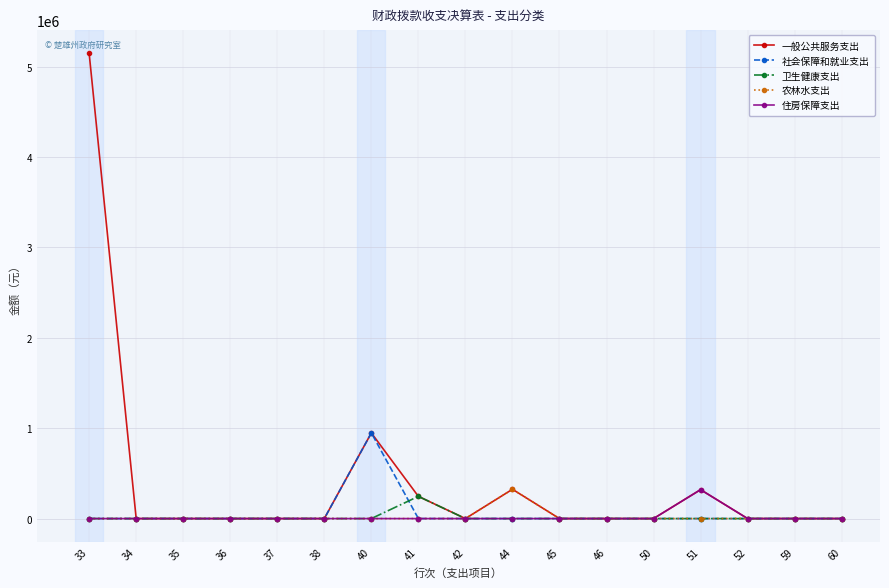

What is the maximum value shown in the chart?

5146894.3